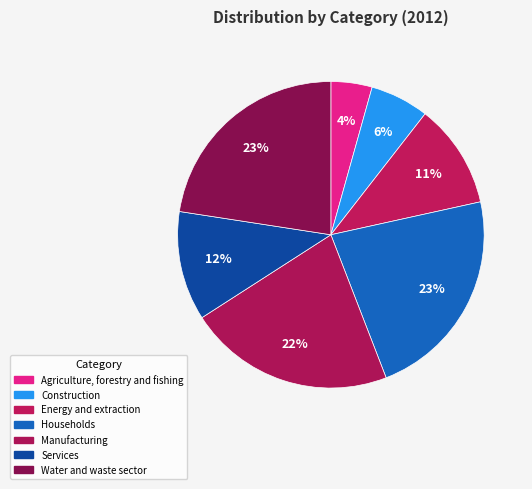

Count the number of slices in the pie.

7